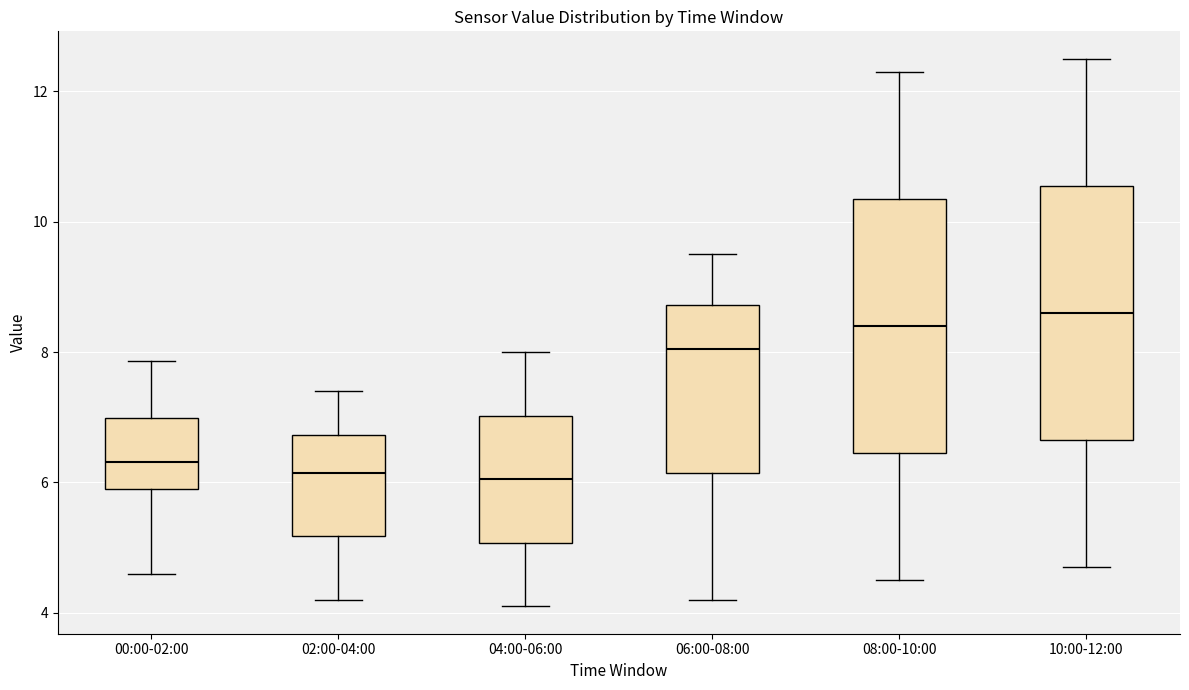

Where does the upper whisker of the box for 02:00-04:00 end on the y-axis? The values are not printed on the chart, so give them approximately, as read against the axis.

7.4